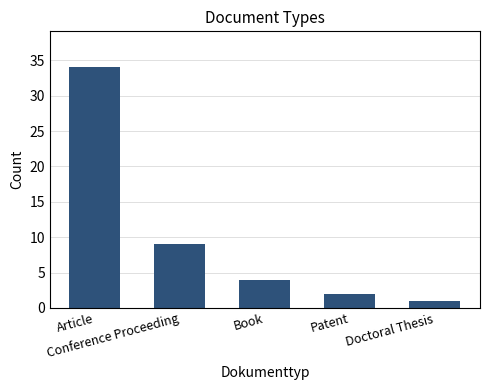

Where is the data nearest to the value 17?

Conference Proceeding